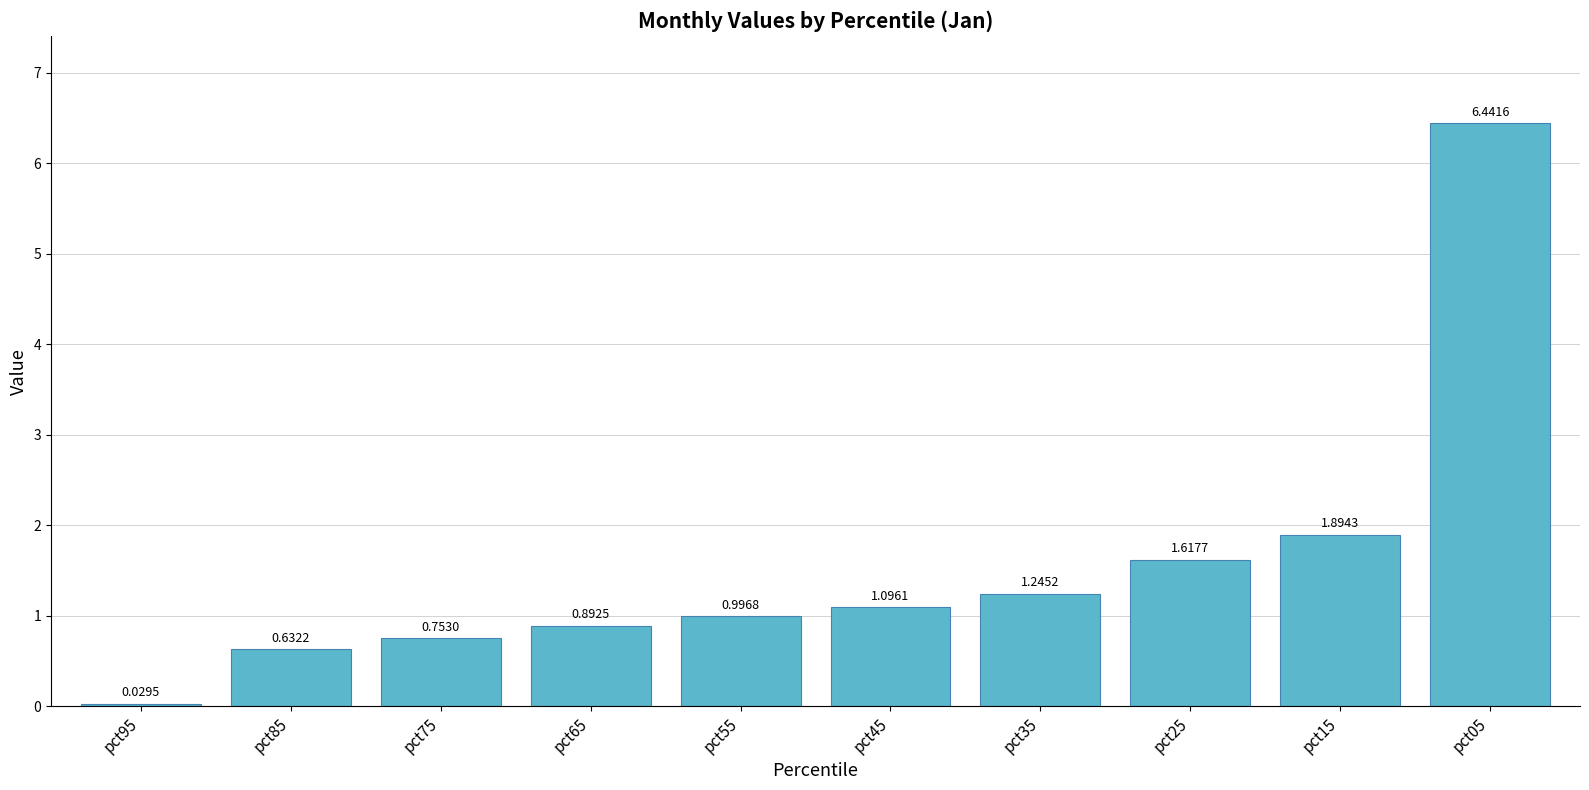

List the labels in order of value, largest first.

pct05, pct15, pct25, pct35, pct45, pct55, pct65, pct75, pct85, pct95